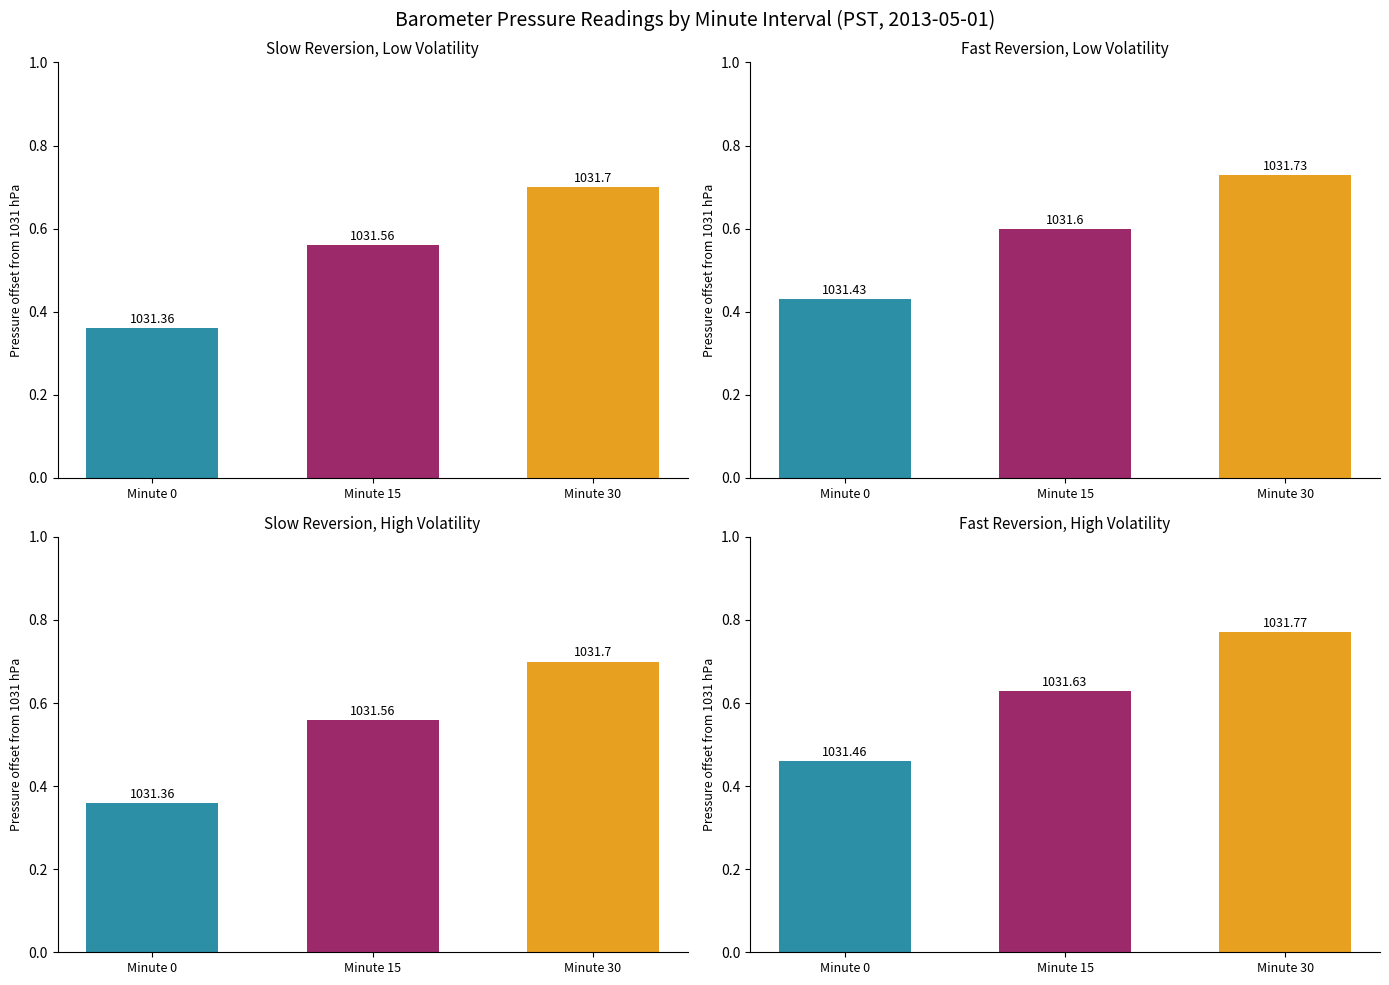

What is the value of the 14th bar from the left?

1031.6